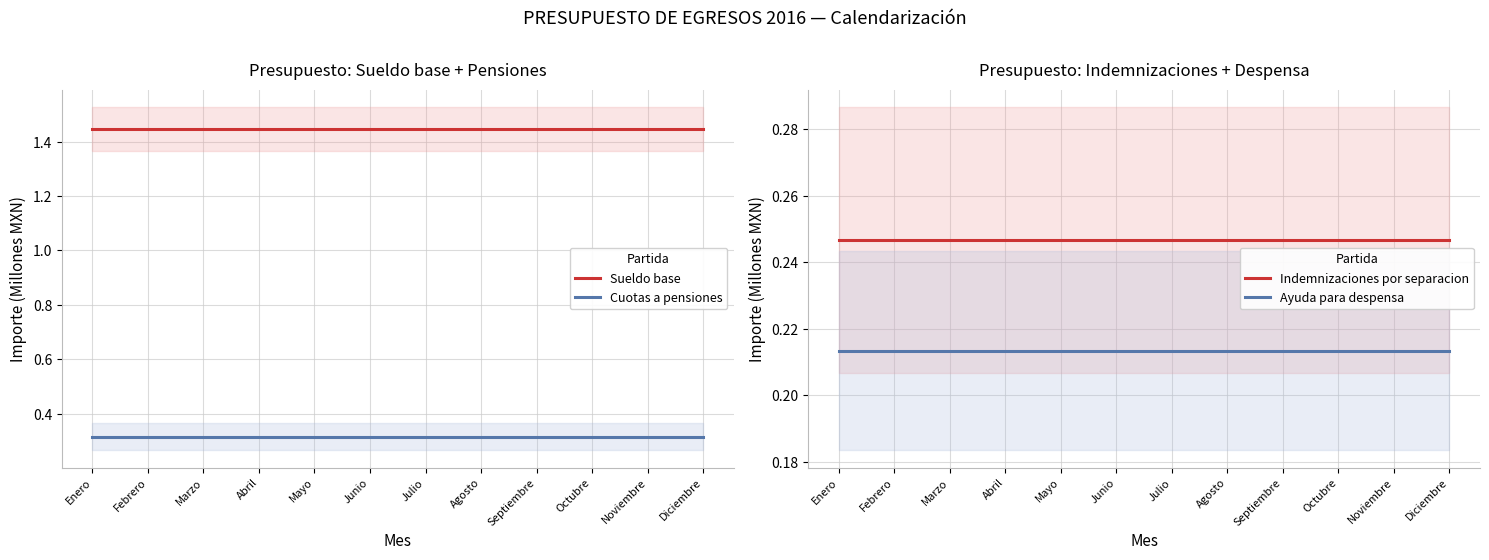

Which series changed the most between Abril and Julio?

Sueldo base